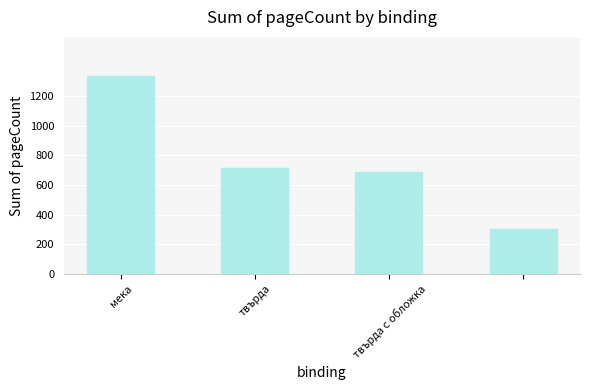

What is the greatest value displayed?

1332